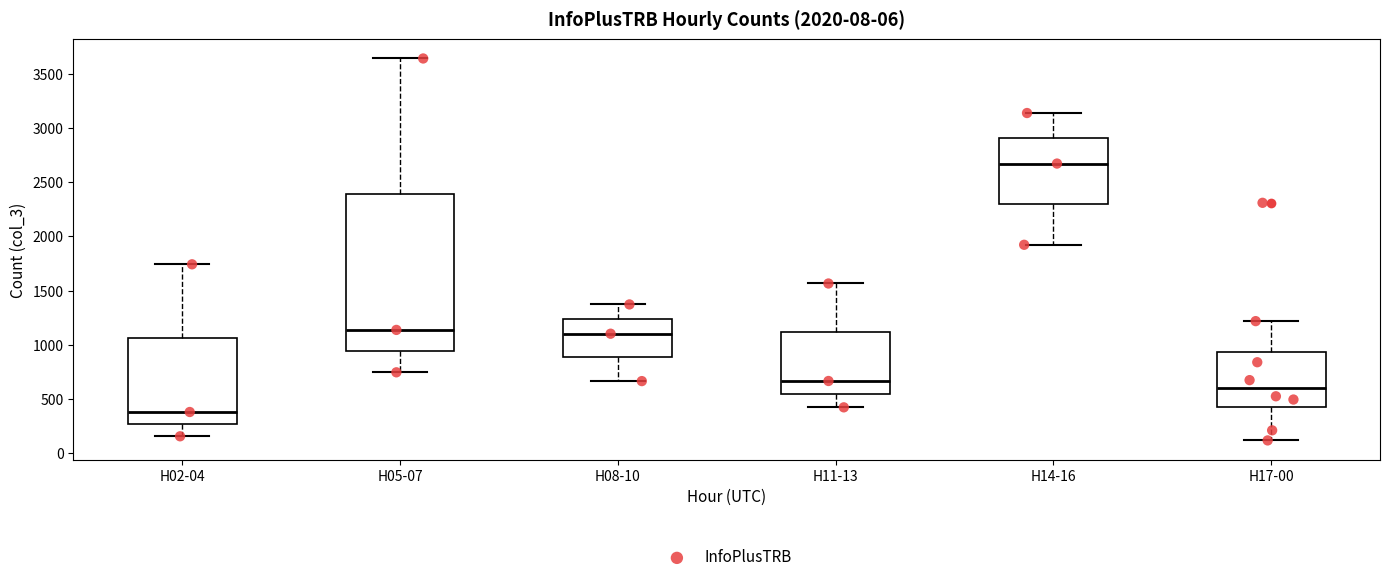

Which box's median line is the highest?

H14-16